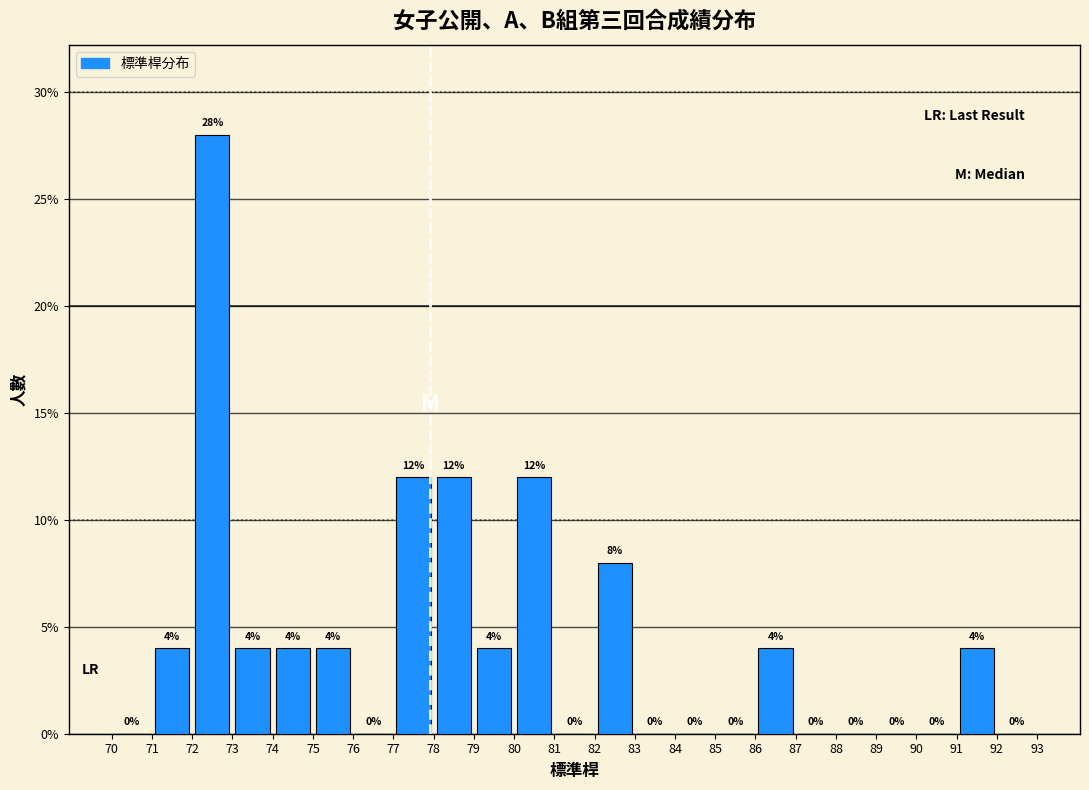

Reading left to right, transcribe this chart: for each bar, give the range it covers on the x-axis and its height.

70 to 71: 0
71 to 72: 4
72 to 73: 28
73 to 74: 4
74 to 75: 4
75 to 76: 4
76 to 77: 0
77 to 78: 12
78 to 79: 12
79 to 80: 4
80 to 81: 12
81 to 82: 0
82 to 83: 8
83 to 84: 0
84 to 85: 0
85 to 86: 0
86 to 87: 4
87 to 88: 0
88 to 89: 0
89 to 90: 0
90 to 91: 0
91 to 92: 4
92 to 93: 0